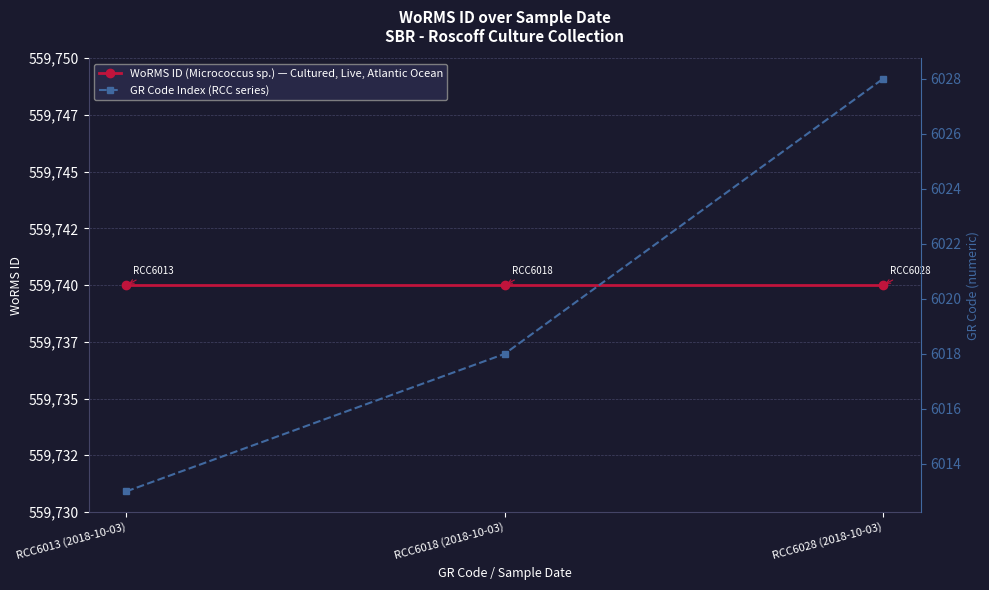

What is the label of the 1st point from the right?

RCC6028 (2018-10-03)